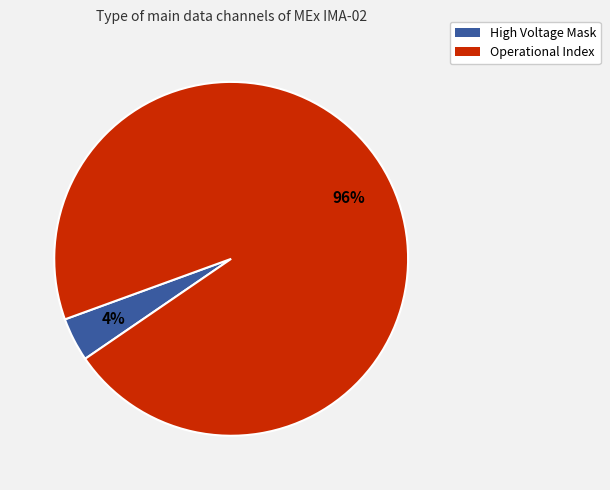

What is the smallest slice in the pie chart?

High Voltage Mask